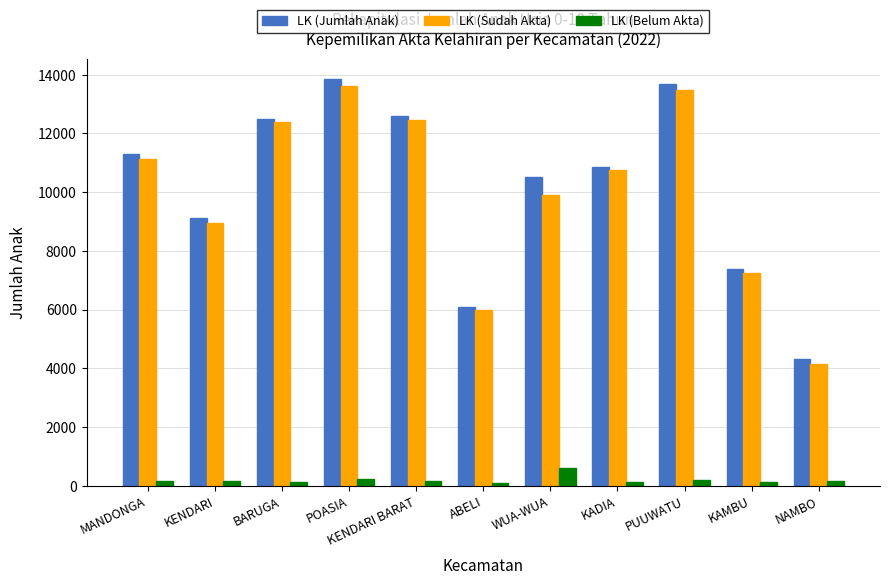

What is the approximate value of LK (Sudah Akta) at BARUGA, to the nearest 100?

12400